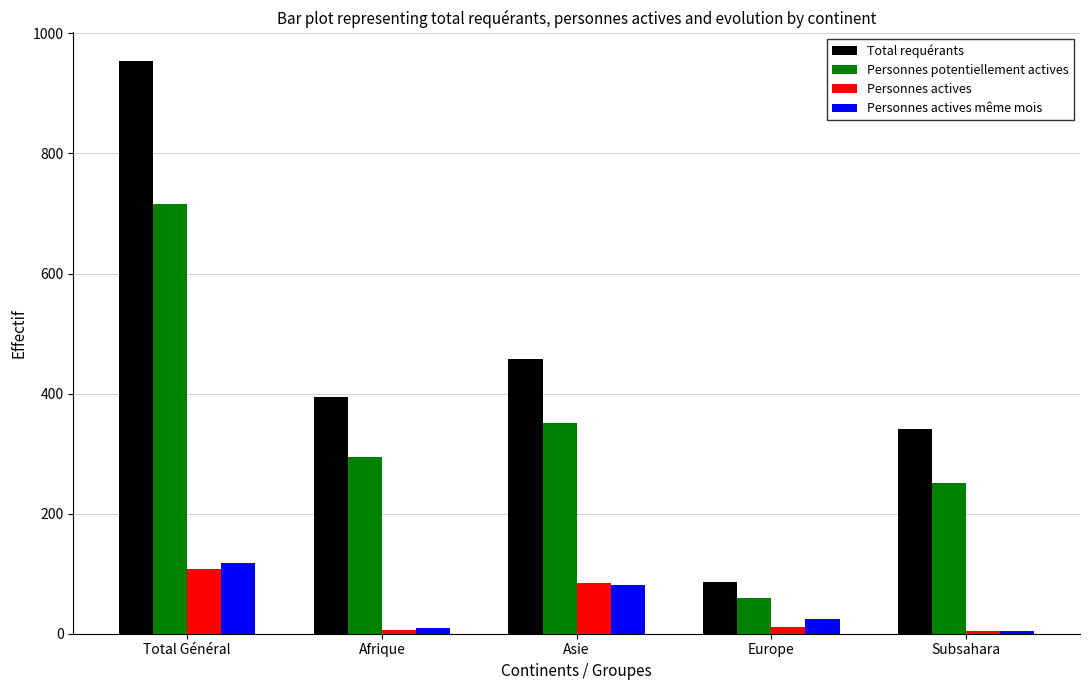

What is the greatest value displayed?

954